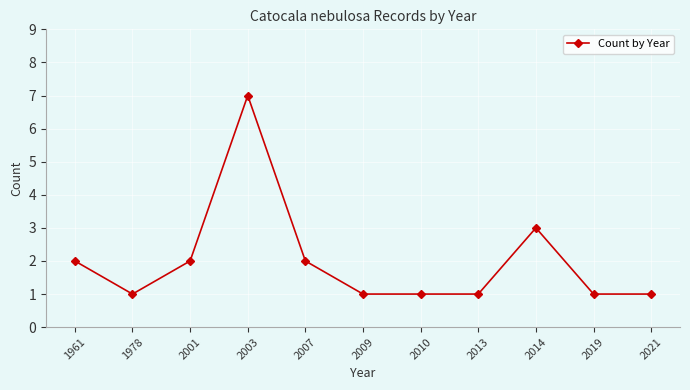

Reading left to right, list all the values displayed in this chart.

2	1	2	7	2	1	1	1	3	1	1